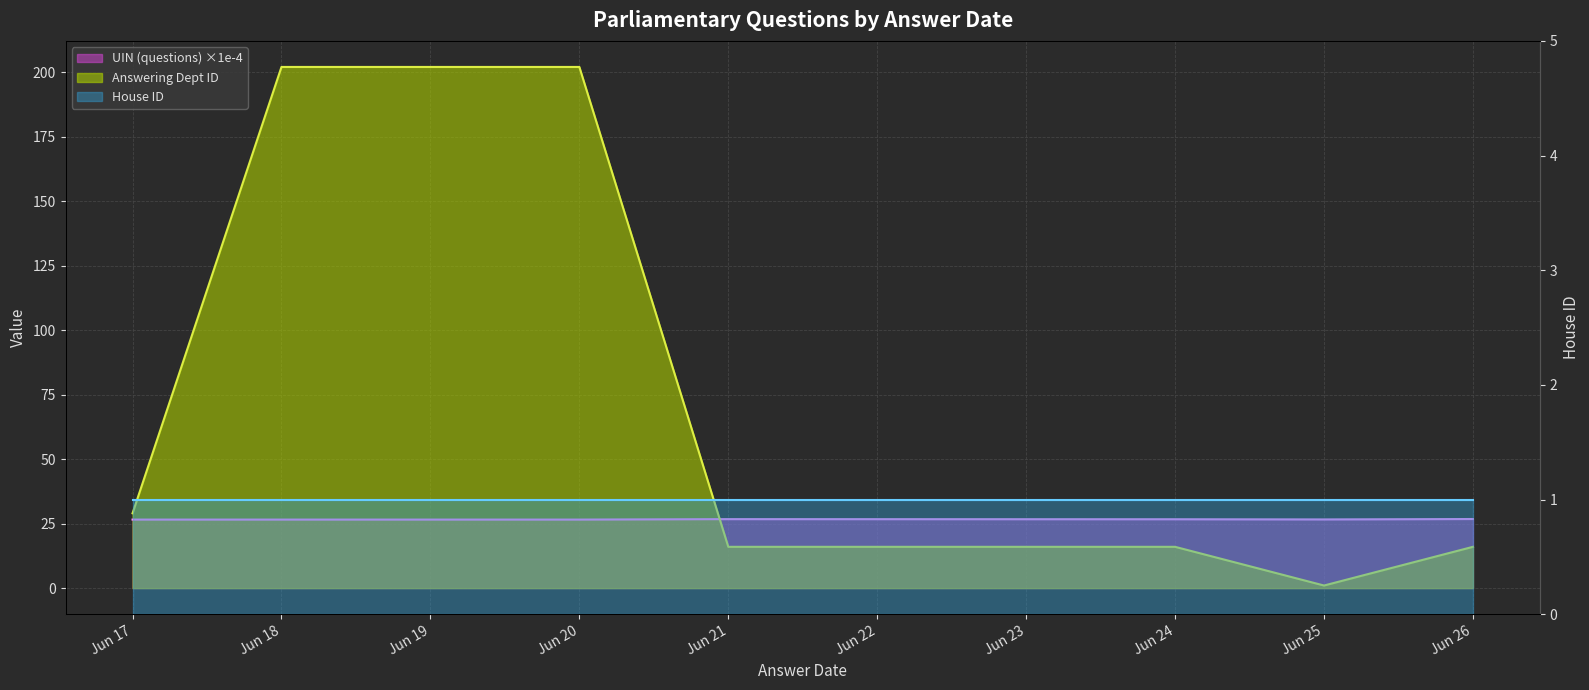

What is the total value across all series at Jun 26?

42.8